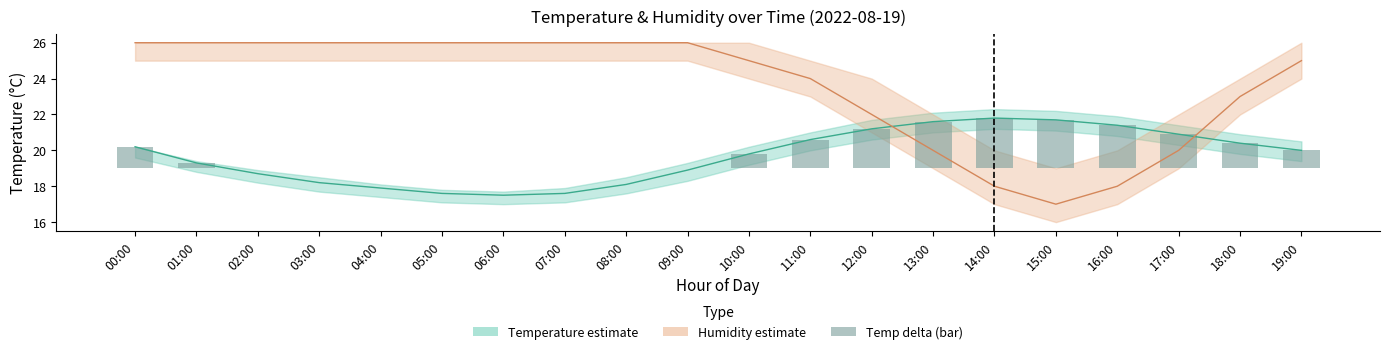

How many series are shown in this chart?

3